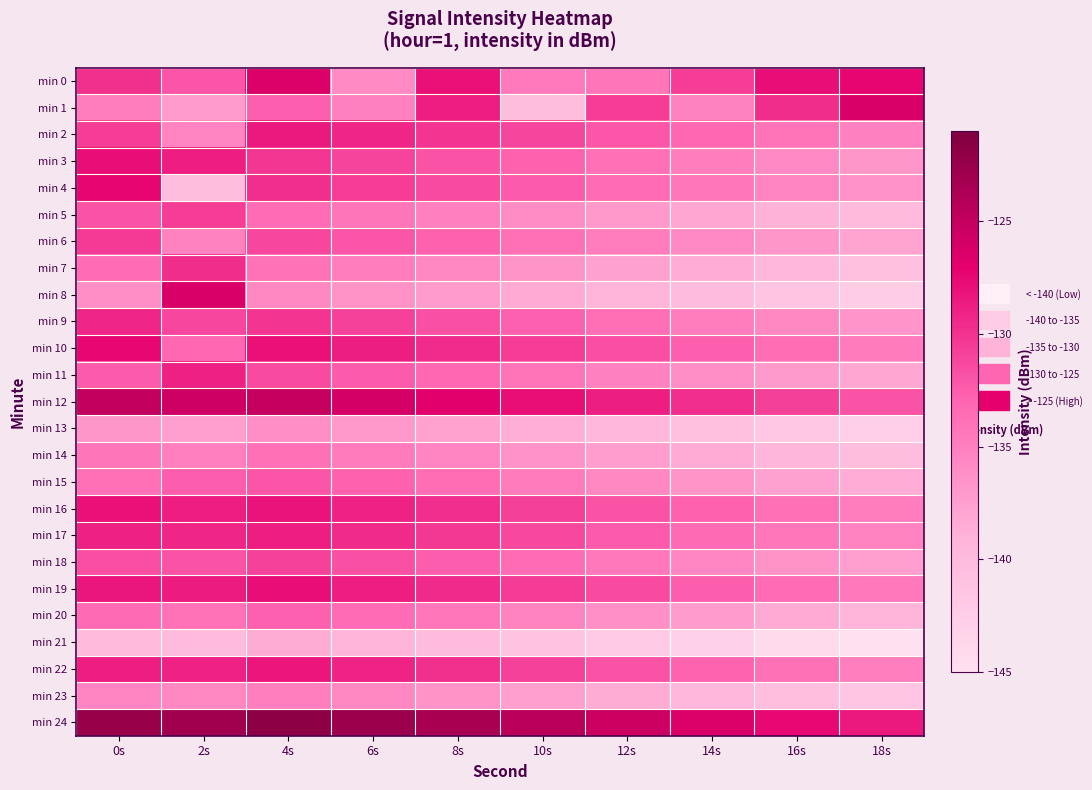

Reading right to left, extract all data points from this chart.

min 0: 18s=-127.4	16s=-127.9	14s=-130.6	12s=-134.2	10s=-134.5	8s=-128.0	6s=-135.9	4s=-126.5	2s=-132.0	0s=-129.9
min 1: 18s=-126.3	16s=-129.7	14s=-135.2	12s=-130.7	10s=-140.4	8s=-128.7	6s=-135.1	4s=-132.6	2s=-137.3	0s=-134.7
min 2: 18s=-135.1	16s=-134.1	14s=-133.1	12s=-132.1	10s=-131.1	8s=-130.1	6s=-129.3	4s=-128.5	2s=-135.4	0s=-130.6
min 3: 18s=-136.8	16s=-135.8	14s=-134.8	12s=-133.8	10s=-132.8	8s=-131.8	6s=-131.0	4s=-130.2	2s=-128.7	0s=-127.9
min 4: 18s=-136.4	16s=-135.4	14s=-134.4	12s=-133.4	10s=-132.4	8s=-131.4	6s=-130.6	4s=-129.8	2s=-140.4	0s=-127.4
min 5: 18s=-140.0	16s=-139.0	14s=-138.0	12s=-137.0	10s=-136.0	8s=-135.0	6s=-134.2	4s=-133.4	2s=-130.7	0s=-131.9
min 6: 18s=-137.8	16s=-136.8	14s=-135.8	12s=-134.8	10s=-133.8	8s=-132.8	6s=-132.0	4s=-131.2	2s=-135.2	0s=-130.5
min 7: 18s=-140.6	16s=-139.6	14s=-138.6	12s=-137.6	10s=-136.6	8s=-135.6	6s=-134.8	4s=-134.0	2s=-129.7	0s=-133.5
min 8: 18s=-142.3	16s=-141.3	14s=-140.3	12s=-139.3	10s=-138.3	8s=-137.3	6s=-136.5	4s=-135.7	2s=-126.3	0s=-136.2
min 9: 18s=-136.7	16s=-135.7	14s=-134.7	12s=-133.7	10s=-132.7	8s=-131.7	6s=-130.9	4s=-130.1	2s=-131.2	0s=-129.3
min 10: 18s=-134.6	16s=-133.6	14s=-132.6	12s=-131.6	10s=-130.6	8s=-129.6	6s=-128.8	4s=-128.0	2s=-133.1	0s=-127.4
min 11: 18s=-138.1	16s=-137.1	14s=-136.1	12s=-135.1	10s=-134.1	8s=-133.1	6s=-132.3	4s=-131.5	2s=-128.9	0s=-132.3
min 12: 18s=-131.8	16s=-130.8	14s=-129.8	12s=-128.8	10s=-127.8	8s=-126.8	6s=-126.0	4s=-125.2	2s=-125.6	0s=-124.9
min 13: 18s=-142.7	16s=-141.7	14s=-140.7	12s=-139.7	10s=-138.7	8s=-137.7	6s=-136.9	4s=-136.1	2s=-137.5	0s=-136.8
min 14: 18s=-140.4	16s=-139.4	14s=-138.4	12s=-137.4	10s=-136.4	8s=-135.4	6s=-134.6	4s=-133.8	2s=-135.0	0s=-134.1
min 15: 18s=-138.6	16s=-137.6	14s=-136.6	12s=-135.6	10s=-134.6	8s=-133.6	6s=-132.8	4s=-132.0	2s=-132.5	0s=-133.8
min 16: 18s=-134.8	16s=-133.8	14s=-132.8	12s=-131.8	10s=-130.8	8s=-129.8	6s=-129.0	4s=-128.2	2s=-128.7	0s=-128.0
min 17: 18s=-135.3	16s=-134.3	14s=-133.3	12s=-132.3	10s=-131.3	8s=-130.3	6s=-129.5	4s=-128.7	2s=-129.3	0s=-128.9
min 18: 18s=-137.5	16s=-136.5	14s=-135.5	12s=-134.5	10s=-133.5	8s=-132.5	6s=-131.7	4s=-130.9	2s=-131.9	0s=-131.6
min 19: 18s=-134.5	16s=-133.5	14s=-132.5	12s=-131.5	10s=-130.5	8s=-129.5	6s=-128.7	4s=-127.9	2s=-128.6	0s=-128.3
min 20: 18s=-139.3	16s=-138.3	14s=-137.3	12s=-136.3	10s=-135.3	8s=-134.3	6s=-133.5	4s=-132.7	2s=-134.0	0s=-133.3
min 21: 18s=-145.1	16s=-144.1	14s=-143.1	12s=-142.1	10s=-141.1	8s=-140.1	6s=-139.3	4s=-138.5	2s=-140.2	0s=-139.9
min 22: 18s=-134.9	16s=-133.9	14s=-132.9	12s=-131.9	10s=-130.9	8s=-129.9	6s=-129.1	4s=-128.3	2s=-129.0	0s=-128.7
min 23: 18s=-141.5	16s=-140.5	14s=-139.5	12s=-138.5	10s=-137.5	8s=-136.5	6s=-135.7	4s=-134.9	2s=-135.7	0s=-135.4
min 24: 18s=-128.5	16s=-127.5	14s=-126.5	12s=-125.5	10s=-124.5	8s=-123.5	6s=-122.7	4s=-121.9	2s=-123.0	0s=-122.4